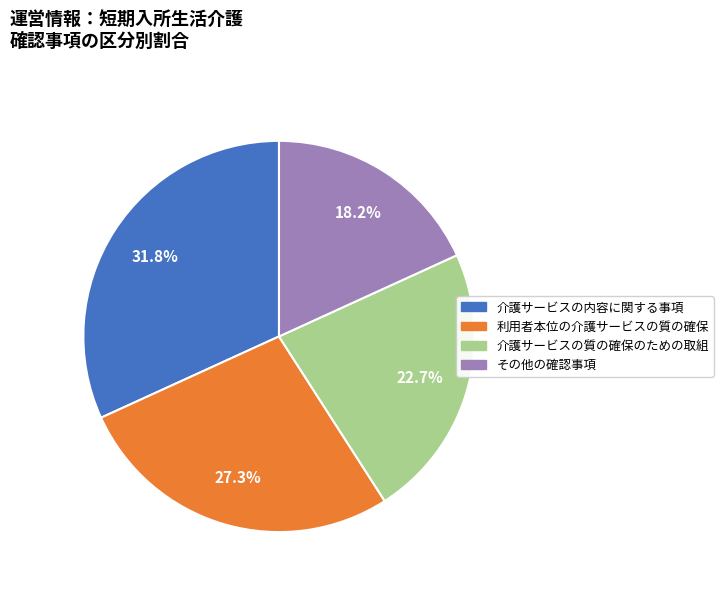

Does 介護サービスの質の確保のための取組 represent more than half of the total?

No